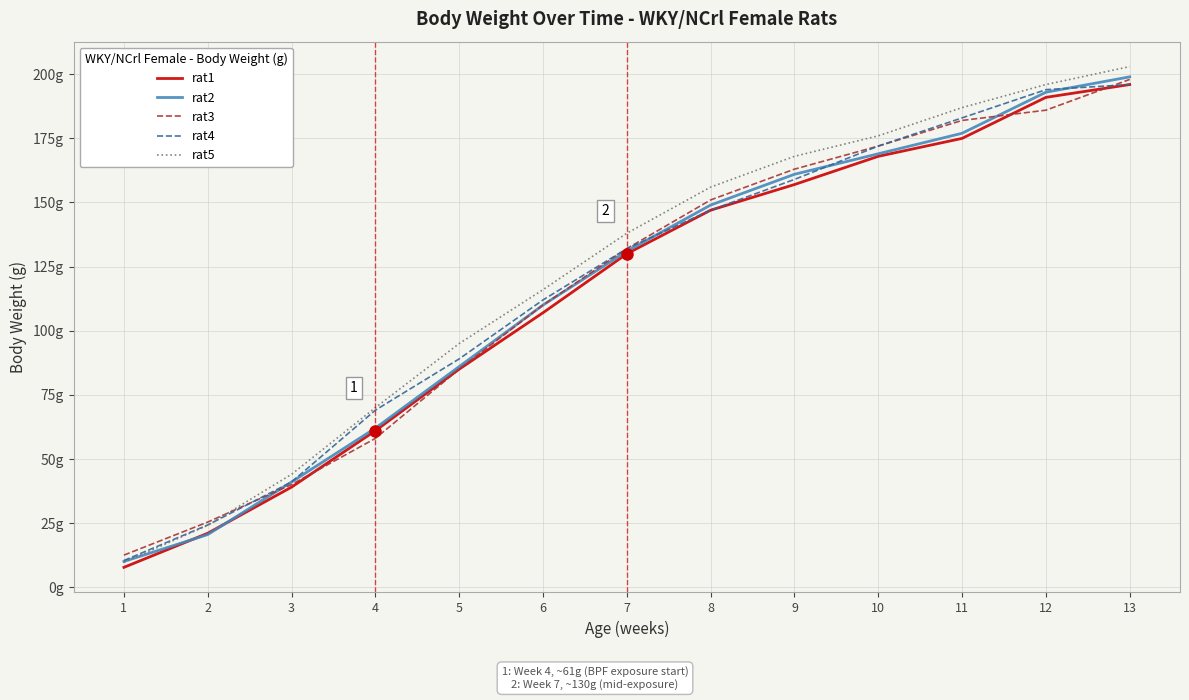

Between 8 and 9, which is larger?

9